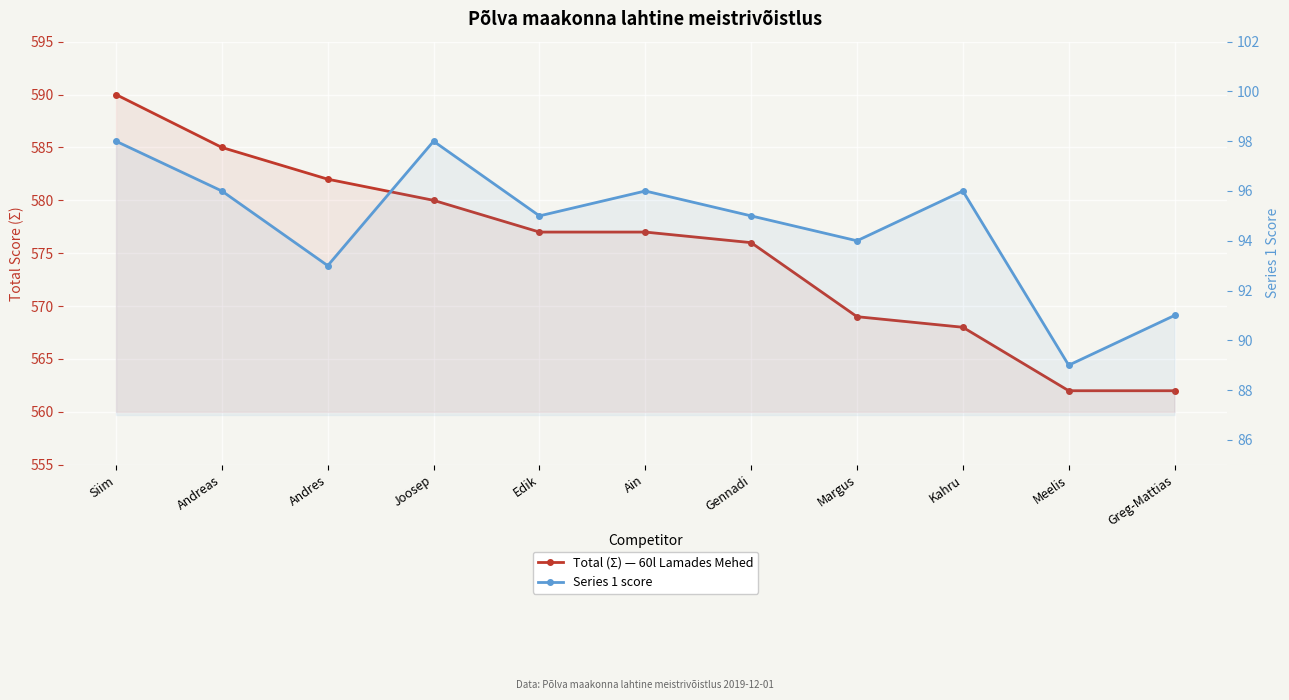

What is the label of the 5th point from the left?

Edik